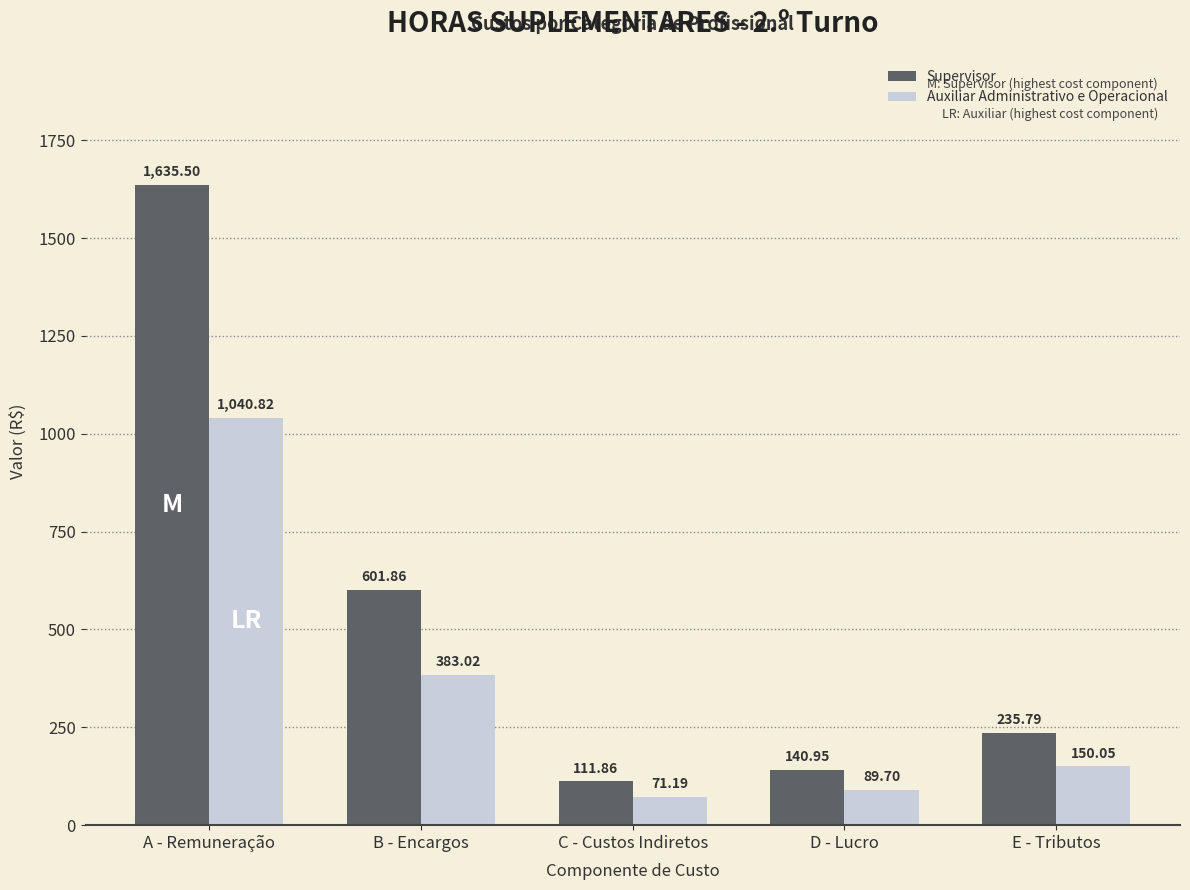

What is the label of the 4th bar from the right?

B - Encargos